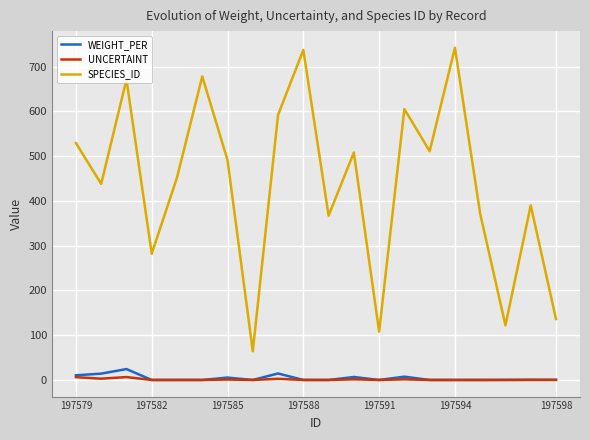

What is the greatest value displayed?

742.0